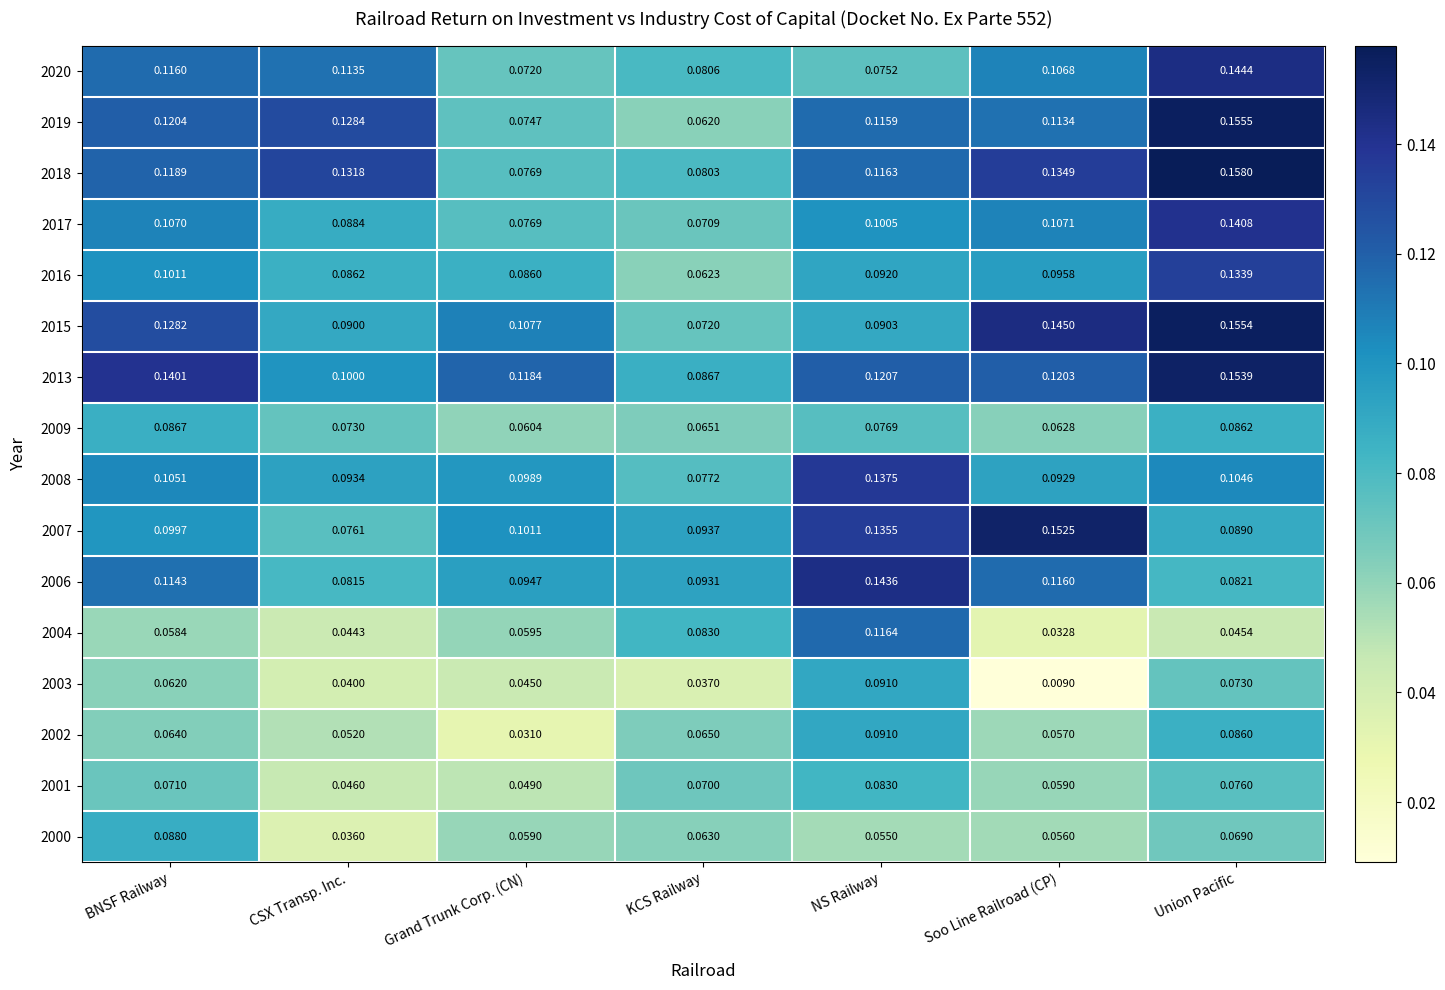

Rank the categories by 2009 value from highest to lowest.

BNSF Railway, Union Pacific, NS Railway, CSX Transp. Inc., KCS Railway, Soo Line Railroad (CP), Grand Trunk Corp. (CN)